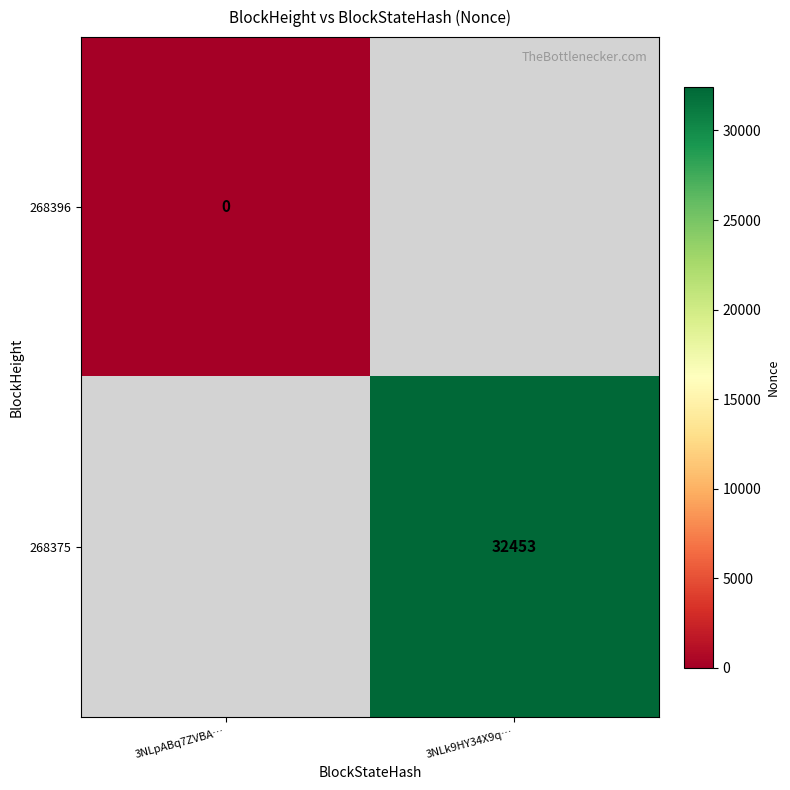

Is the value of 268396 at 3NLpABq7ZVBA… greater than the value of 268375 at 3NLk9HY34X9q…?

No